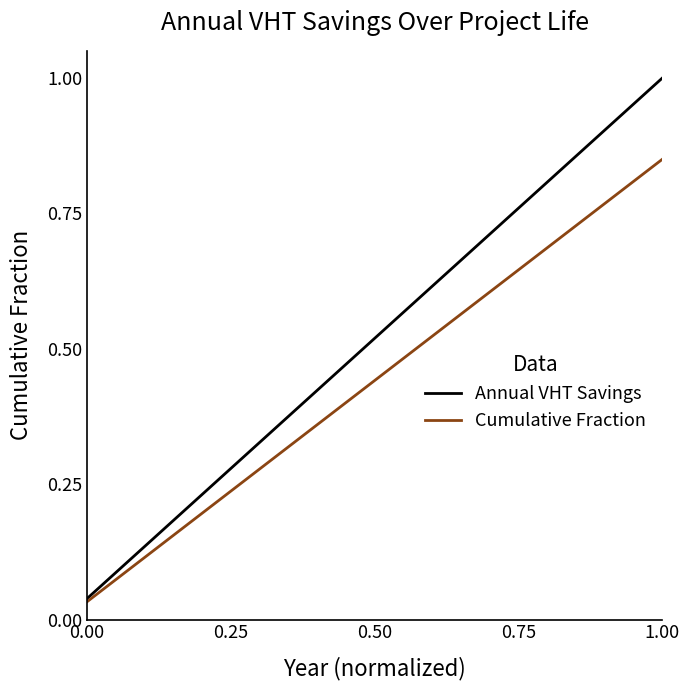

Which series has the largest total across all categories?

Annual VHT Savings